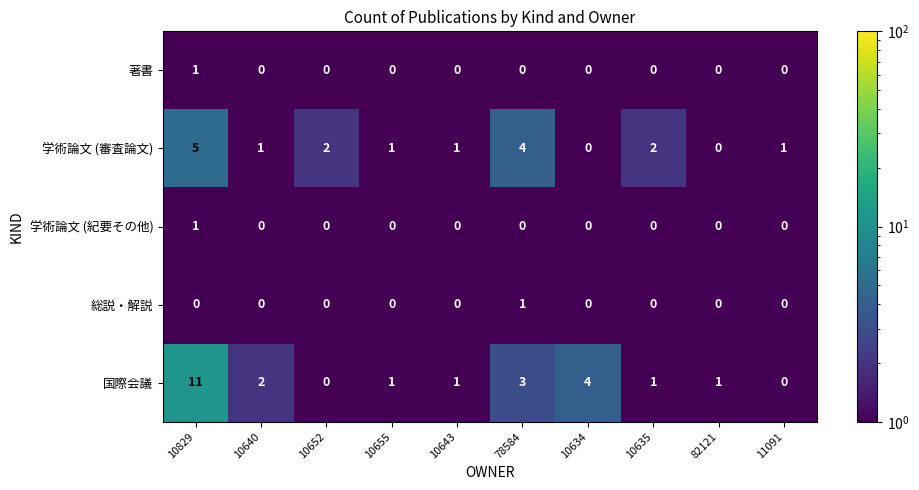

Where does the 国際会議 series first go above 1?

10829